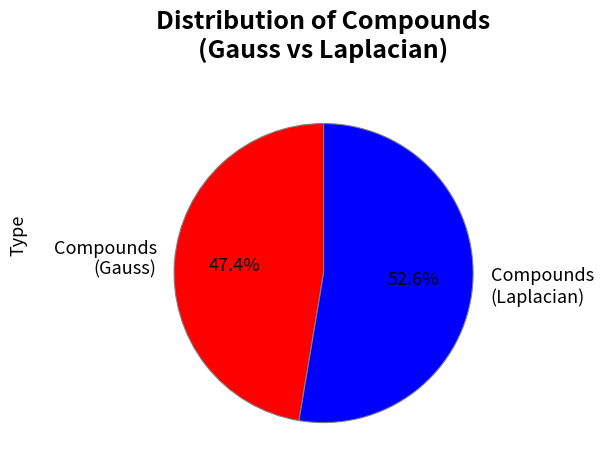

Is there any slice that represents more than half of the pie?

Yes